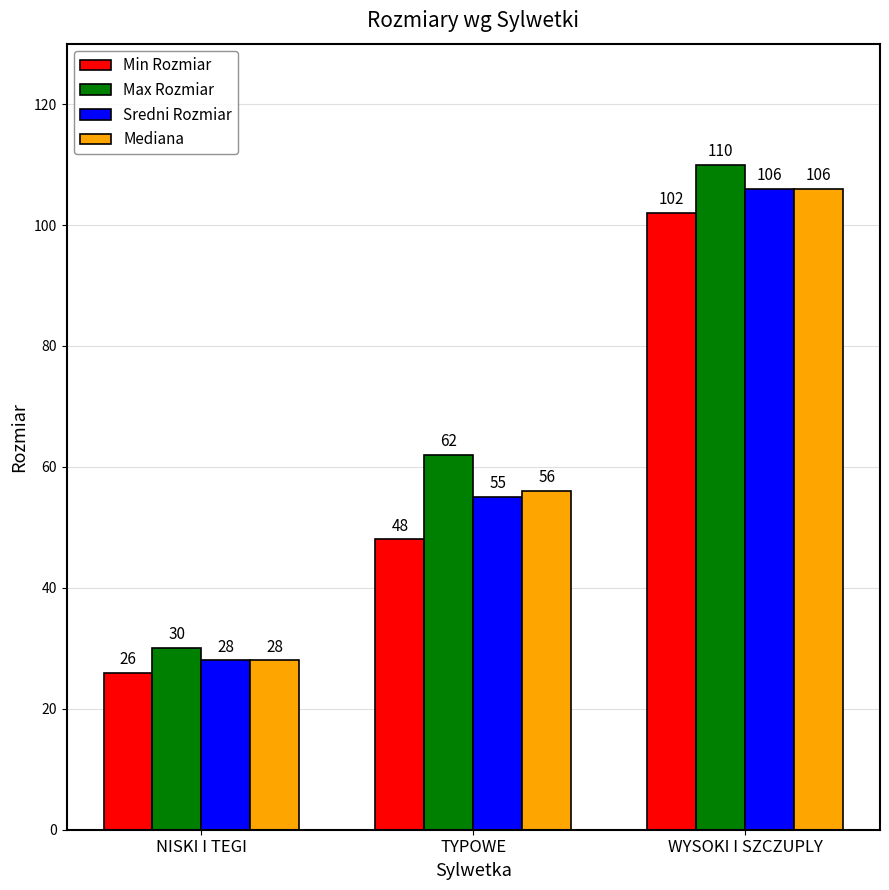

Is it true that Mediana equals 28 at NISKI I TEGI?

True